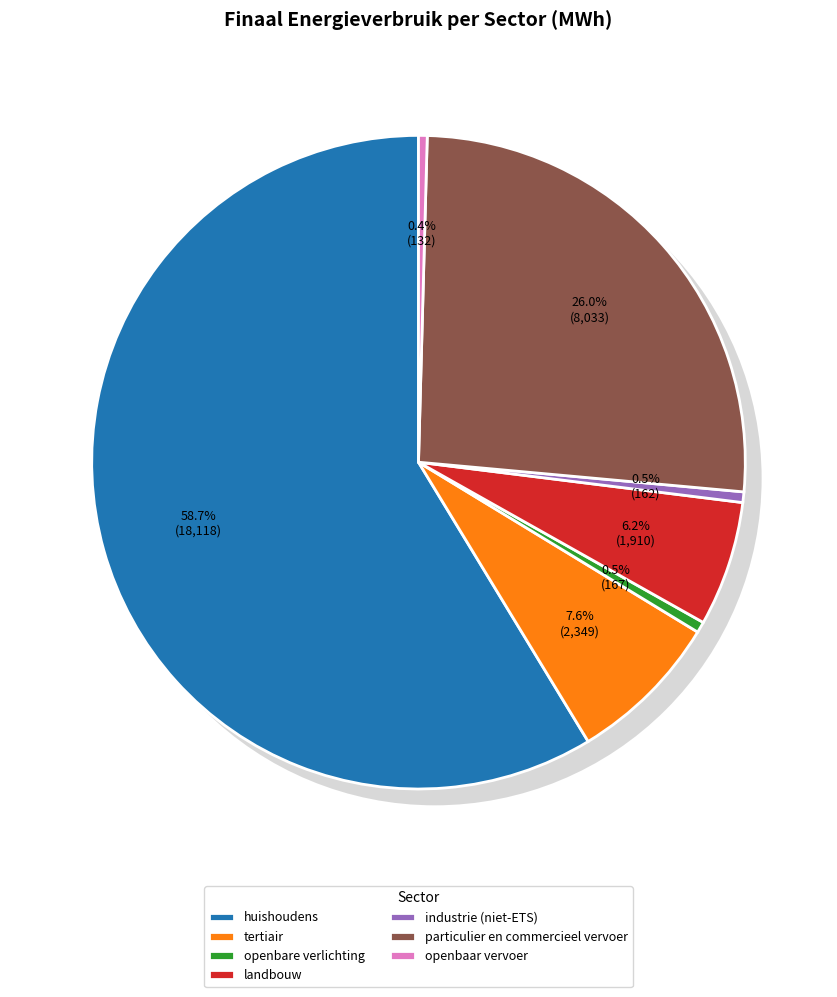

How many slices are in this pie chart?

7